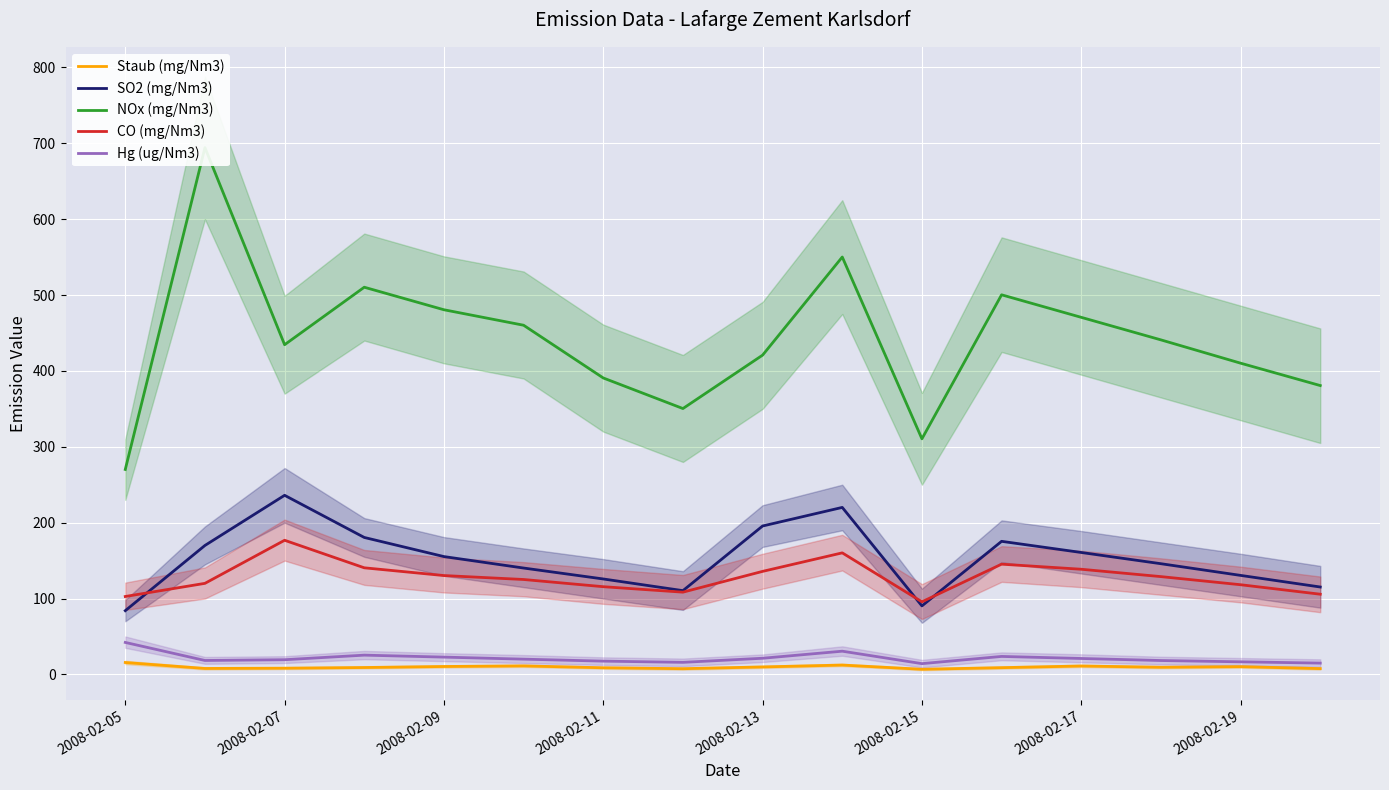

The value of NOx (mg/Nm3) at 9 is 550.1. True or false?

True